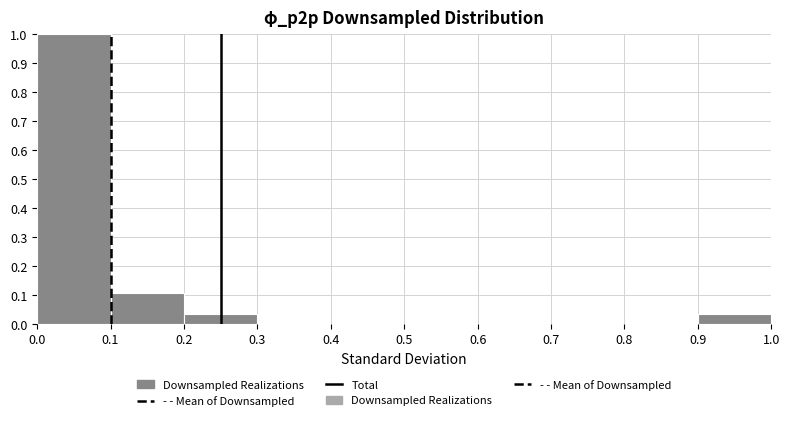

Over which range of the x-axis is the bar tallest?

0.0 to 0.1